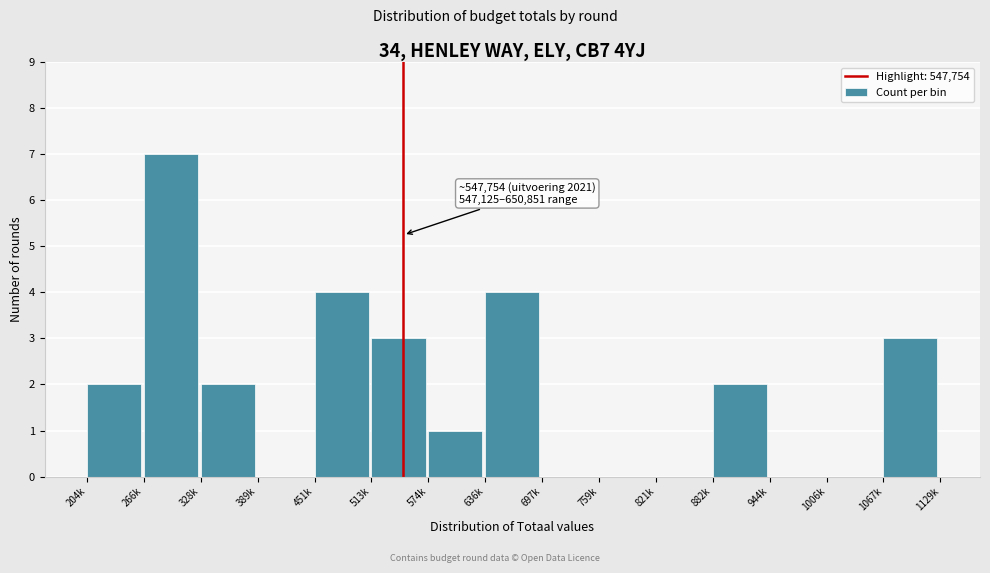

Reading left to right, extract all data points from this chart.

204k=2	266k=7	328k=2	389k=0	451k=4	513k=3	574k=1	636k=4	697k=0	759k=0	821k=0	882k=2	944k=0	1006k=0	1067k=3